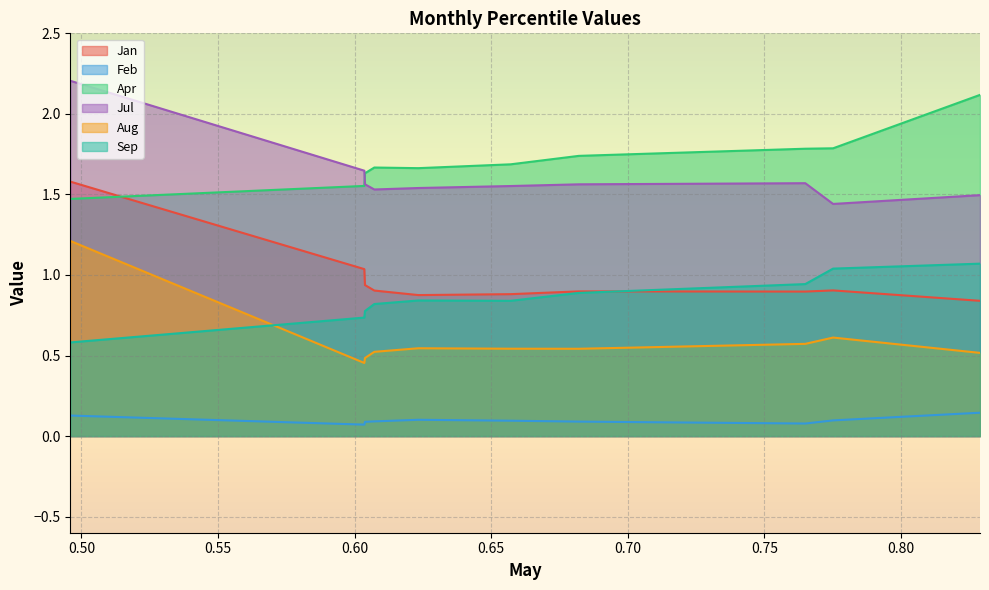

Is it true that Apr equals 1.6 at pct25?

True